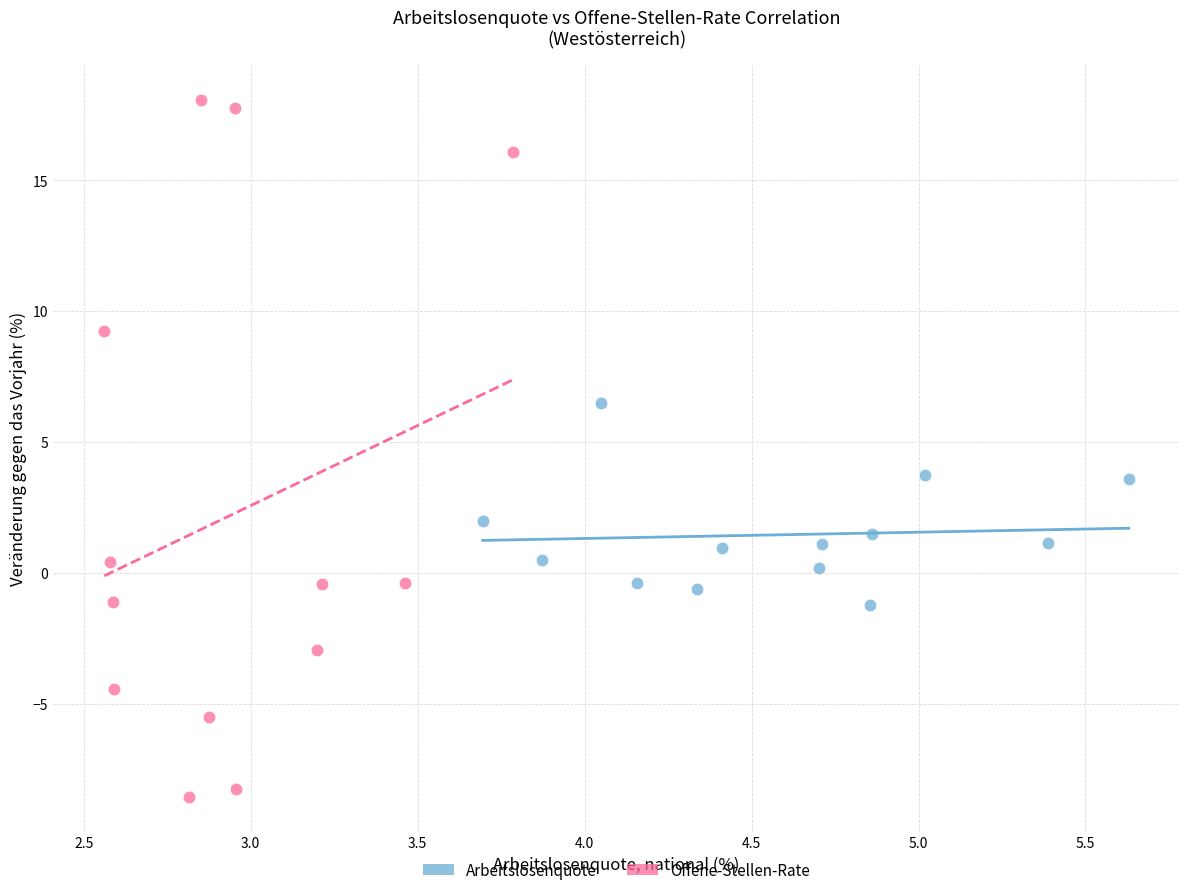

Which series reaches the maximum Y coordinate?

Offene-Stellen-Rate